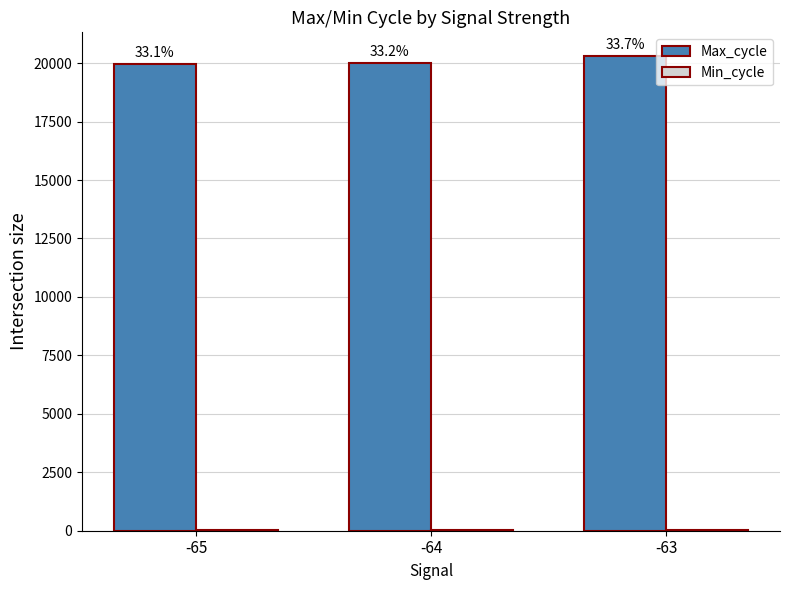

Is it true that Min_cycle equals 28 at -63?

True